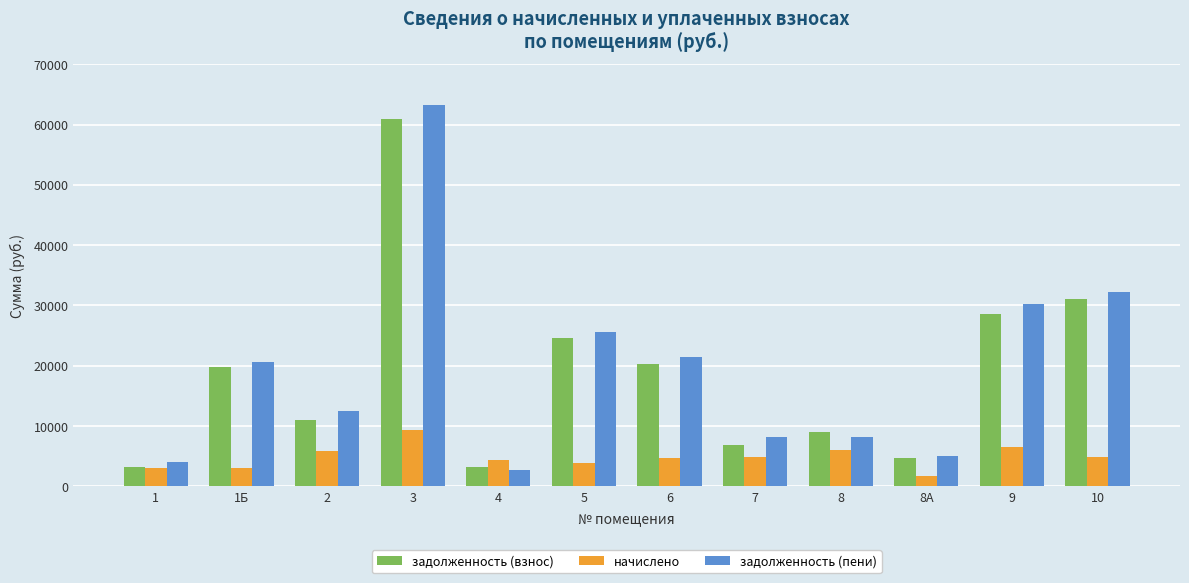

True or false: начислено has a value of 3805.5 at 3.

False